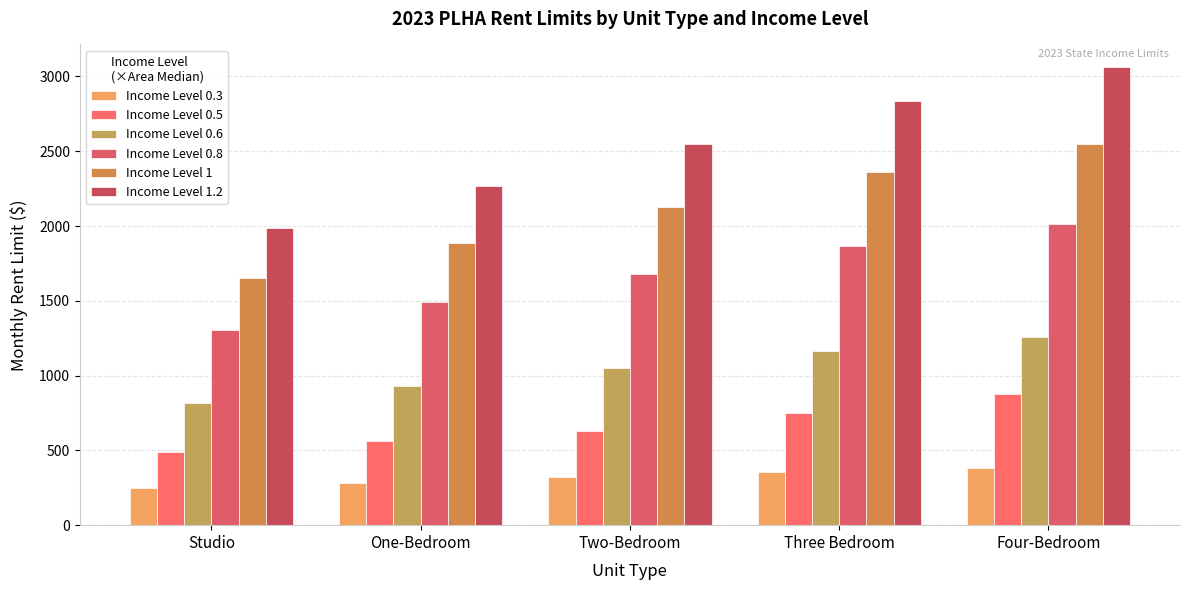

Reading left to right, transcribe all the data shown in this chart.

Income Level 0.3: 248.8	283.8	320.0	355.0	383.8
Income Level 0.5: 490.0	560.0	630.0	750.0	878.5
Income Level 0.6: 816.2	932.5	1048.8	1165.0	1258.8
Income Level 0.8: 1305.0	1491.2	1677.5	1863.8	2013.8
Income Level 1: 1653.8	1890.0	2126.2	2362.5	2551.2
Income Level 1.2: 1985.0	2267.5	2551.2	2835.0	3061.2